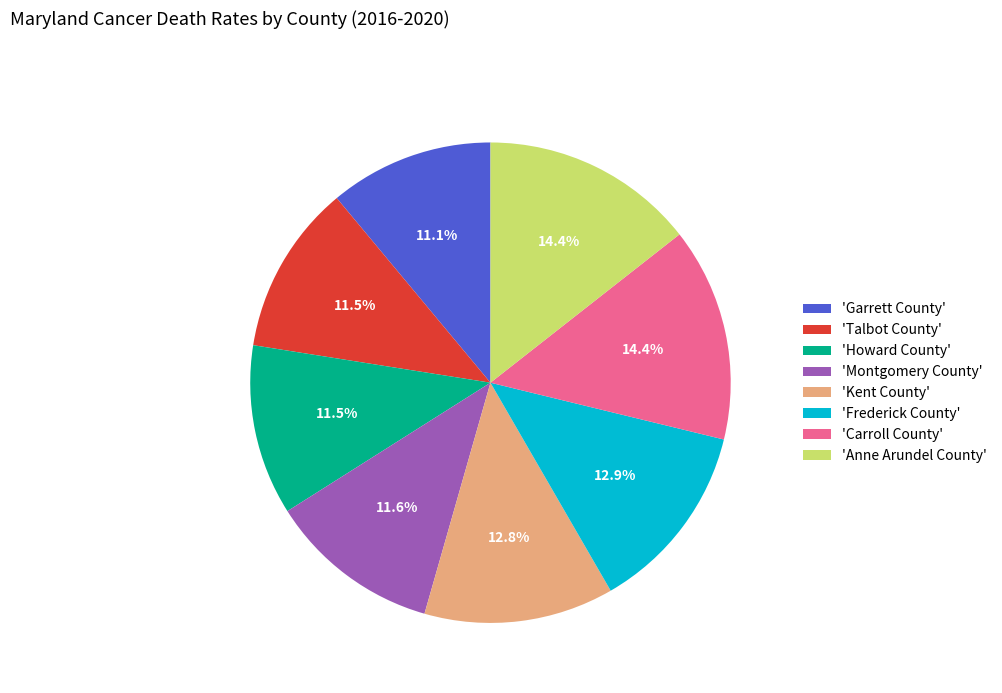

Is there a majority slice in this chart?

No